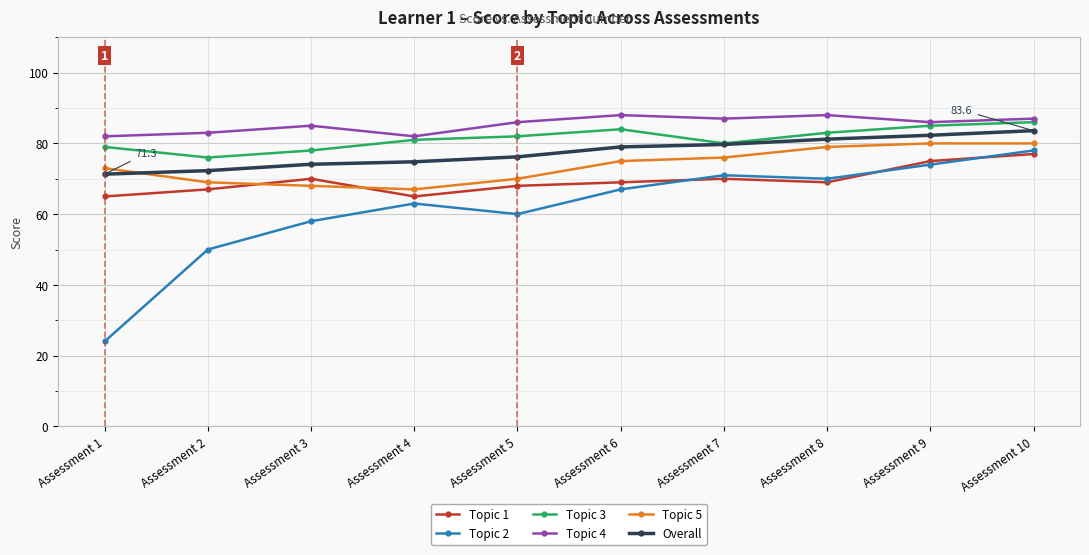

What is the lowest value of the Topic 1 series?

65.0